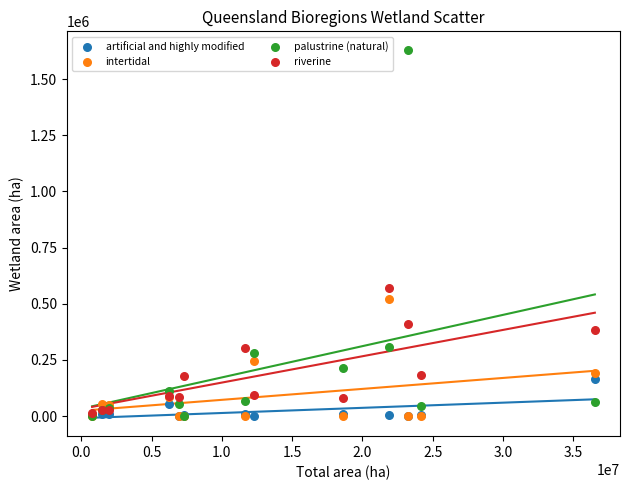

Which series has the widest spread of Y values?

palustrine (natural)